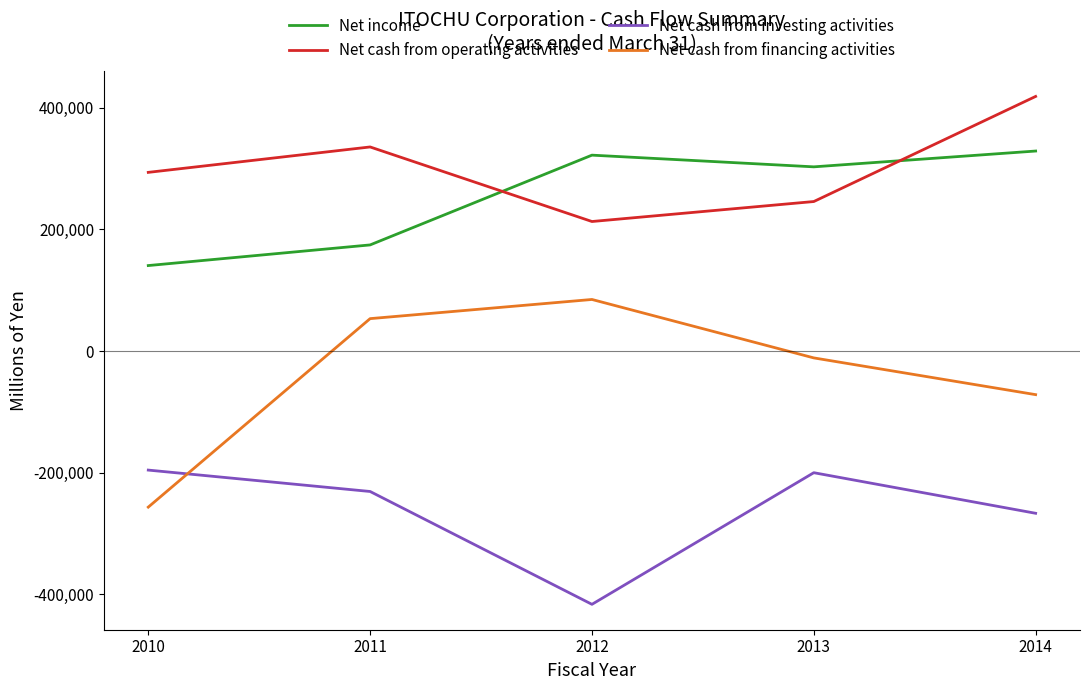

The Net cash from financing activities series shows -256568 at 2010. True or false?

True